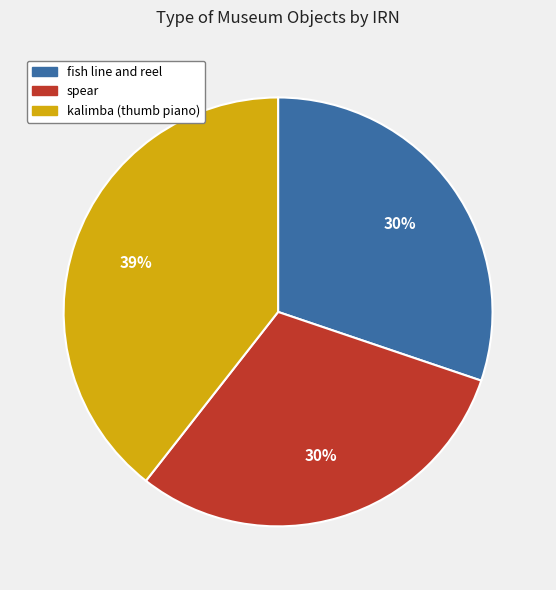

Does any single category account for the majority?

No